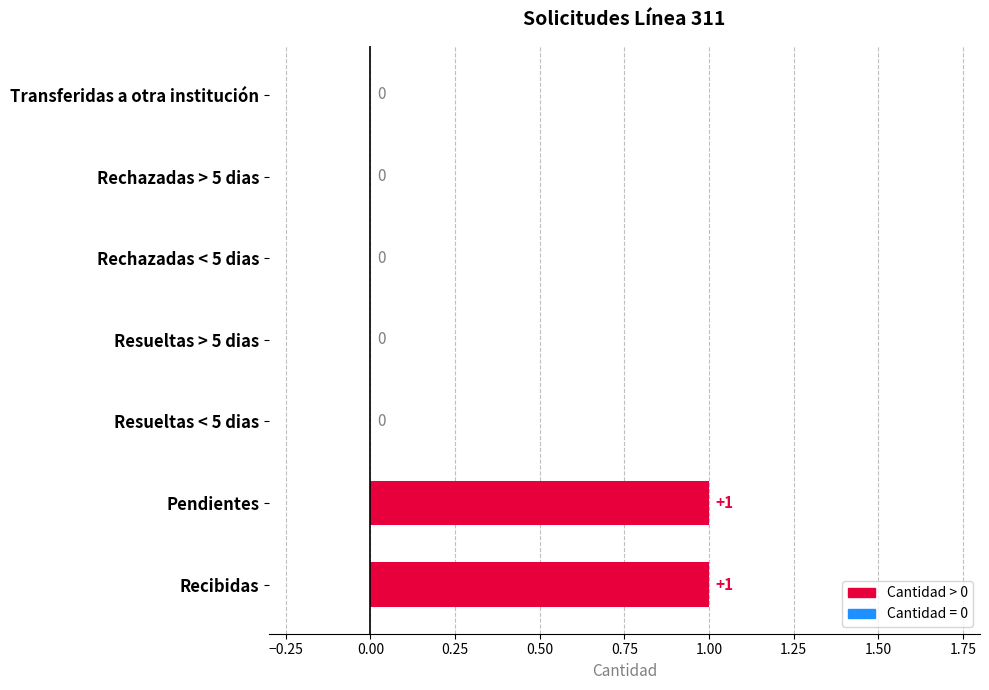

How many positive values are there?

2